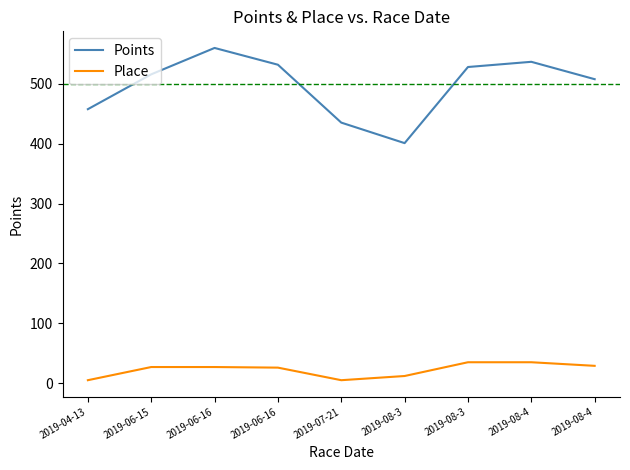

What is the difference between the Points values at 2019-07-21 and 2019-08-4?

101.6